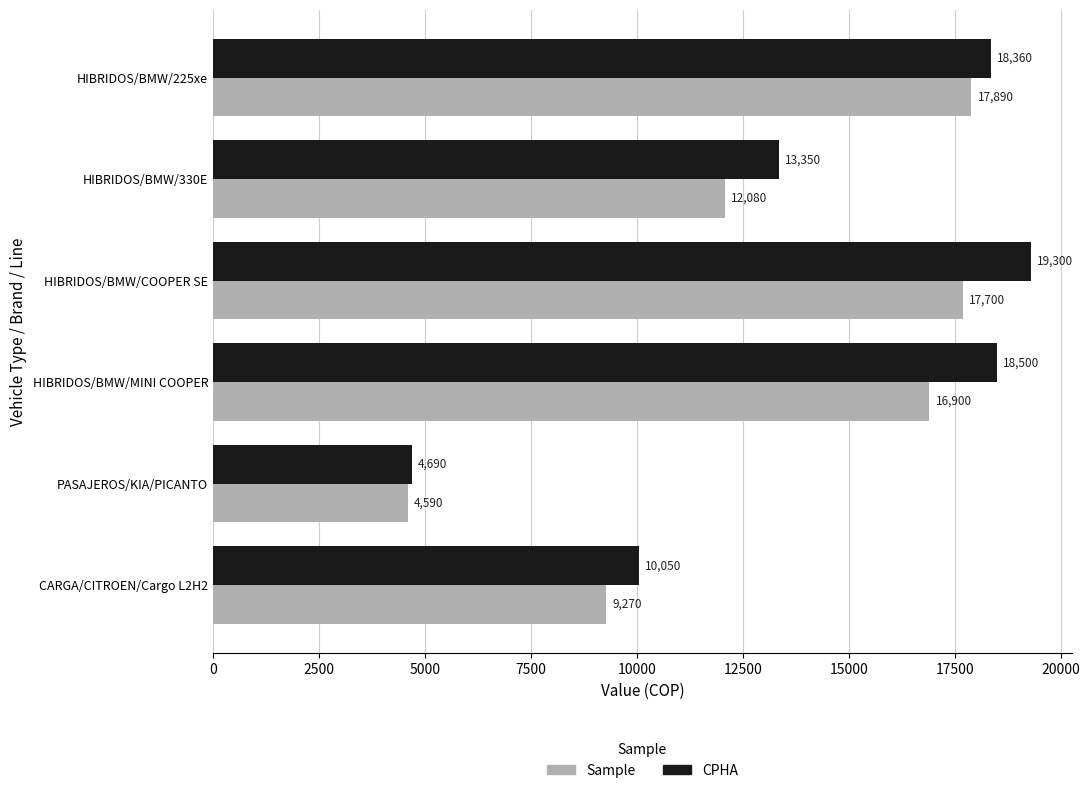

What is the highest value of the Sample series?

17890